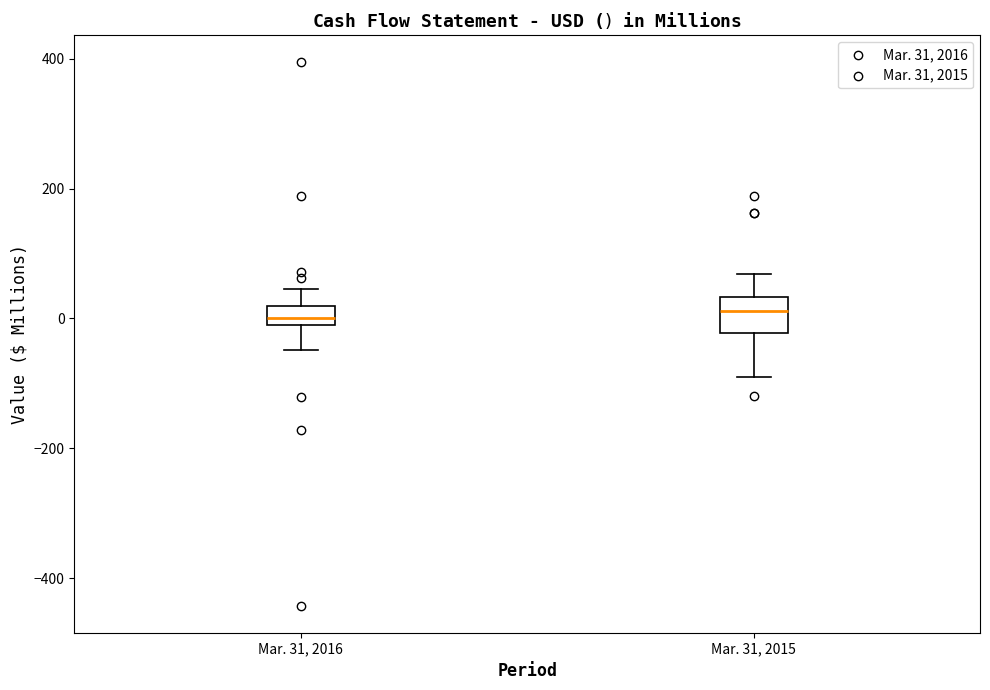

Where is the lower edge of the box for Mar. 31, 2016 on the y-axis? The values are not printed on the chart, so give them approximately, as read against the axis.

0